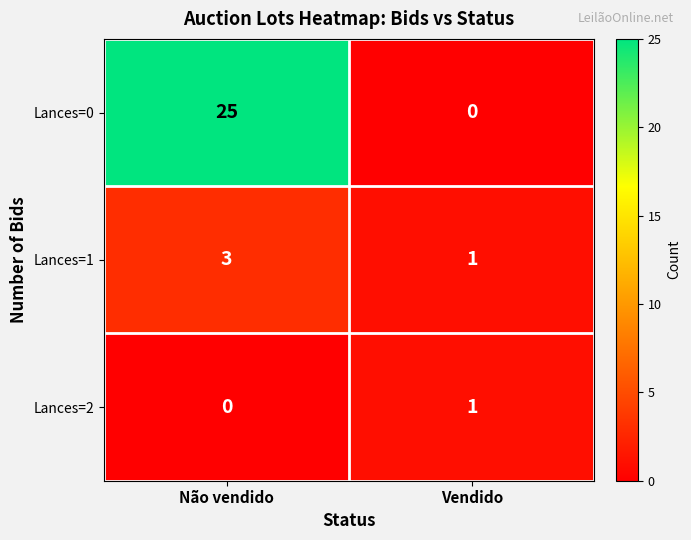

What is the sum of the Lances=1 values at Não vendido and Vendido?

4